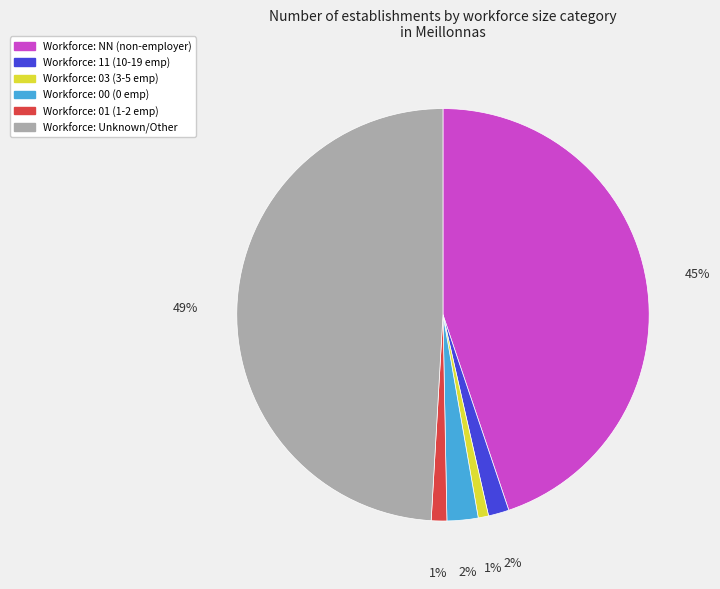

Is there a majority slice in this chart?

No